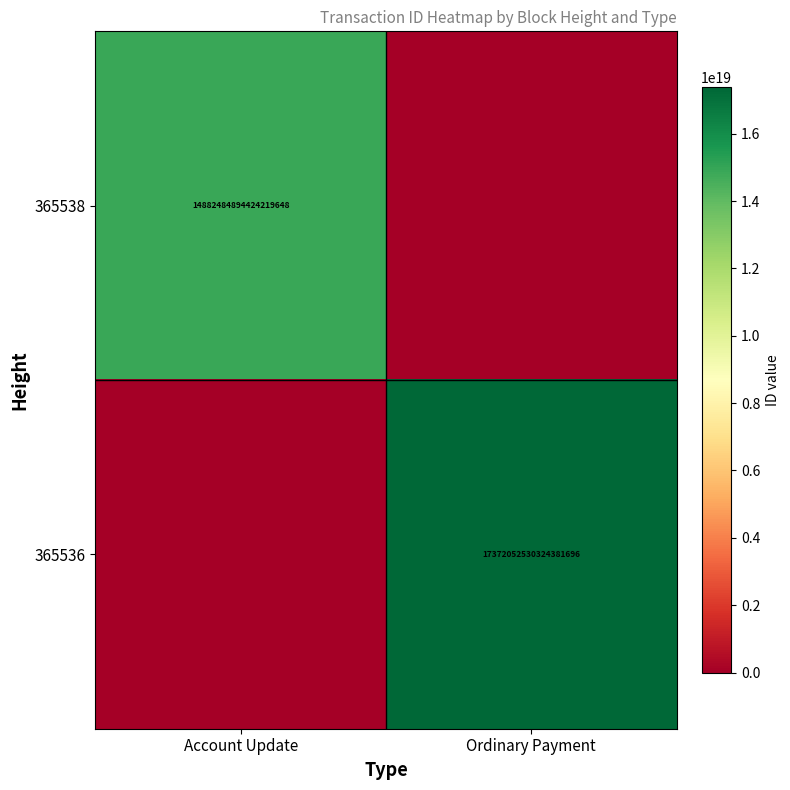

Is the value of 365538 at Account Update greater than the value of 365536 at Ordinary Payment?

No